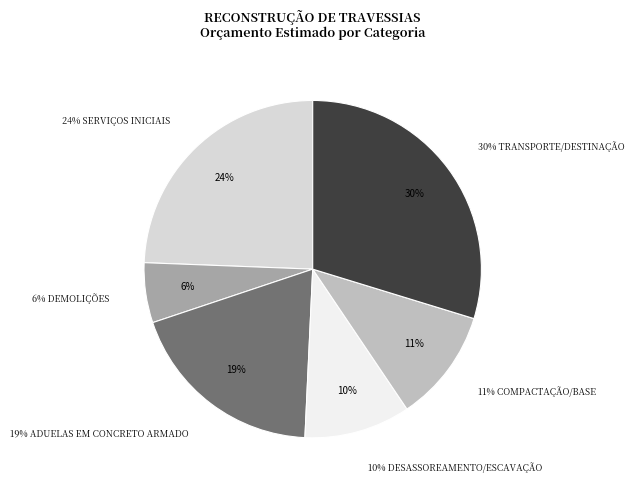

Count the number of slices in the pie.

6